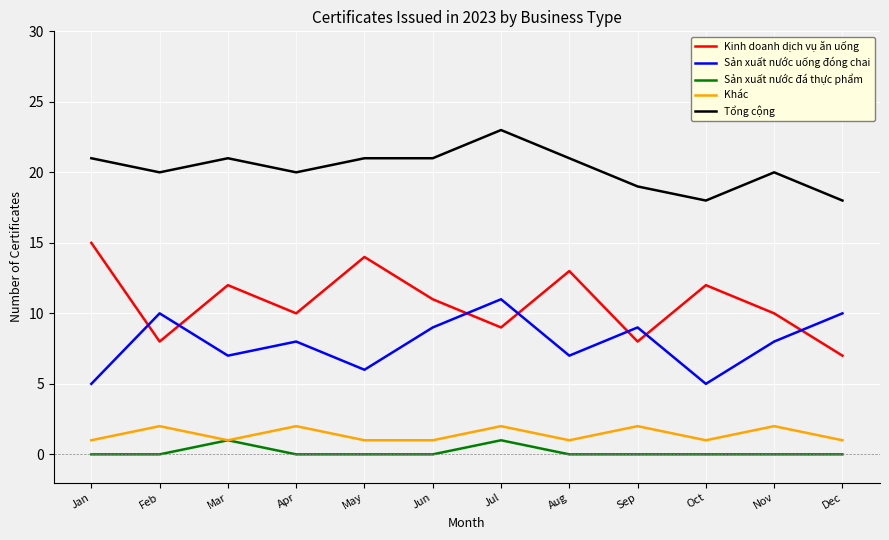

Does the chart display data point markers on the line(s)?

No